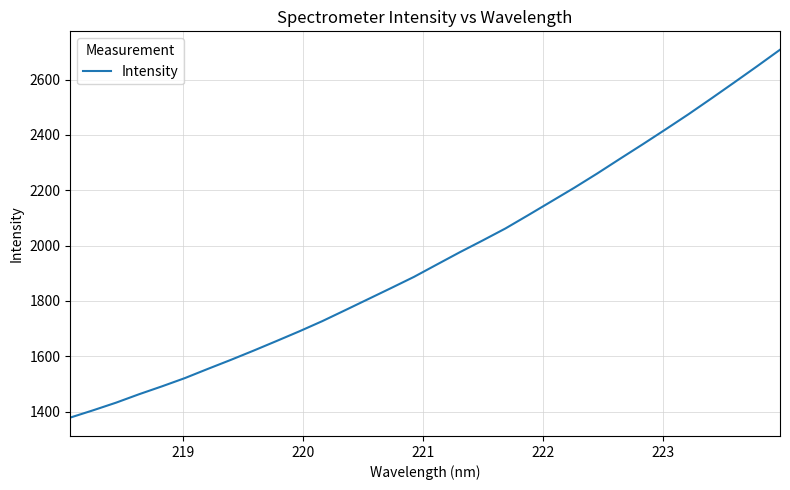

What is the sum of all values?

62606.6